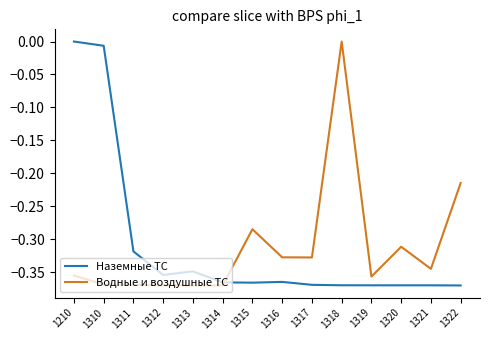

What is the difference between the highest and lowest values at 1322?

0.2